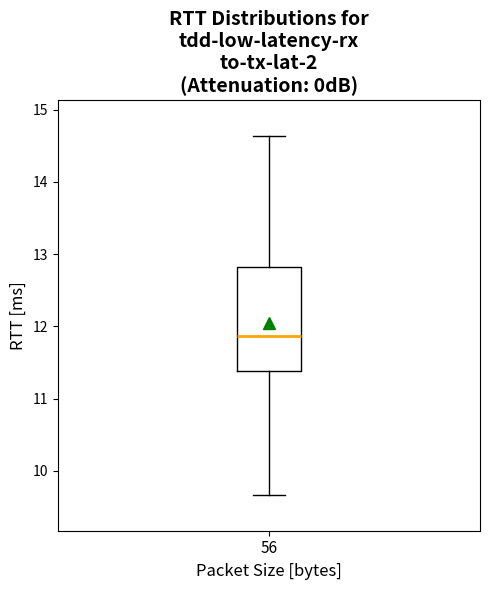

Transcribe this box plot: give where the median line is, the range the box spans, and where the two whiskers end, as read against the y-axis. The values are not printed on the chart, so give them approximately, as read against the axis.

median 11.9, box 11.4 to 12.8, whiskers 9.7 to 14.6